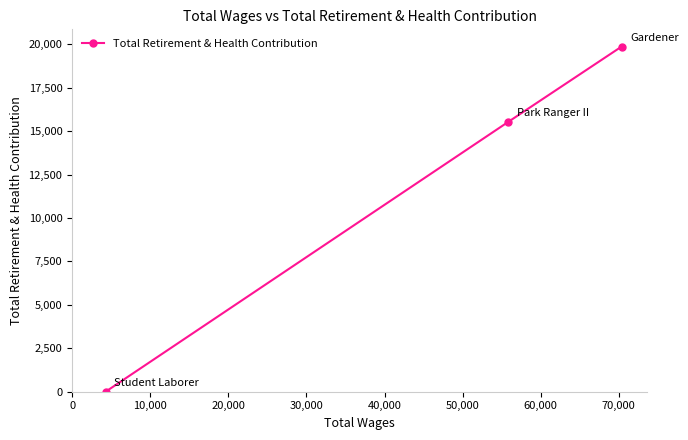

Reading left to right, list all the values displayed in this chart.

0	15528	19865